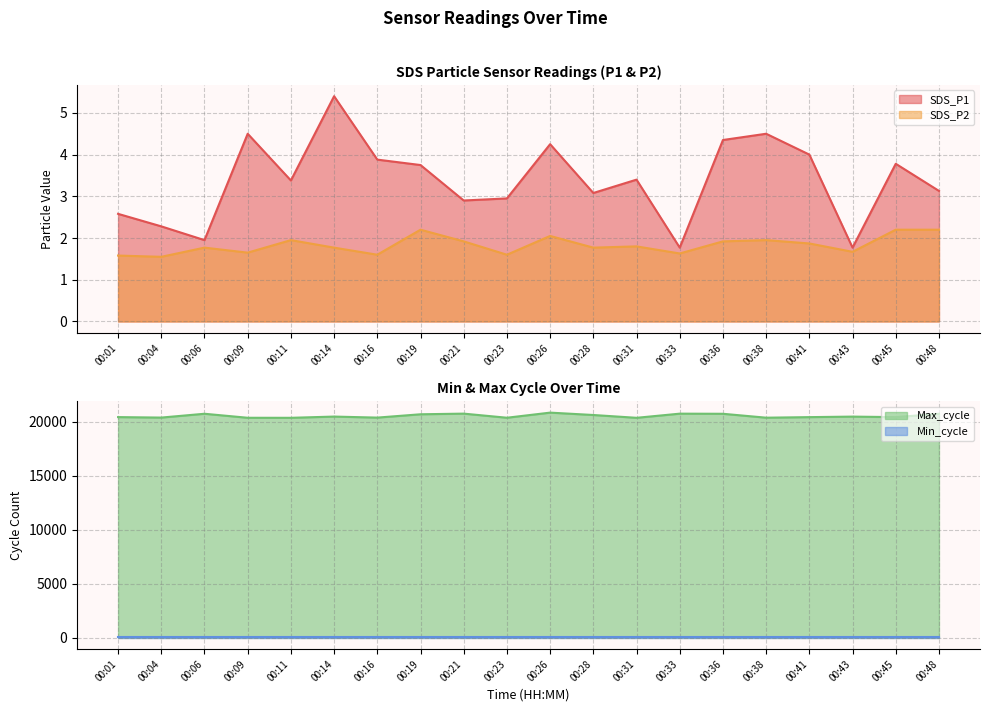

Which has a higher value, 00:45 or 00:04?

00:45